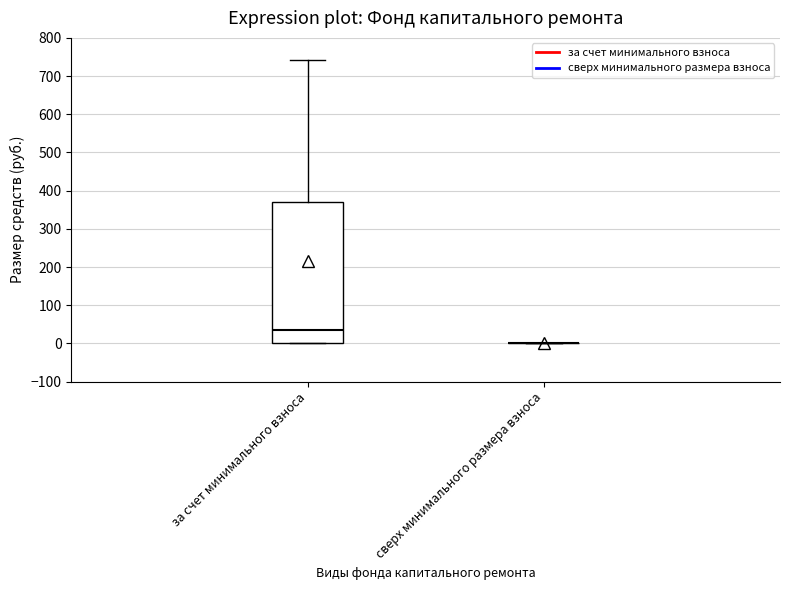

Which box is the tallest, from its lower edge to its upper edge?

за счет минимального взноса